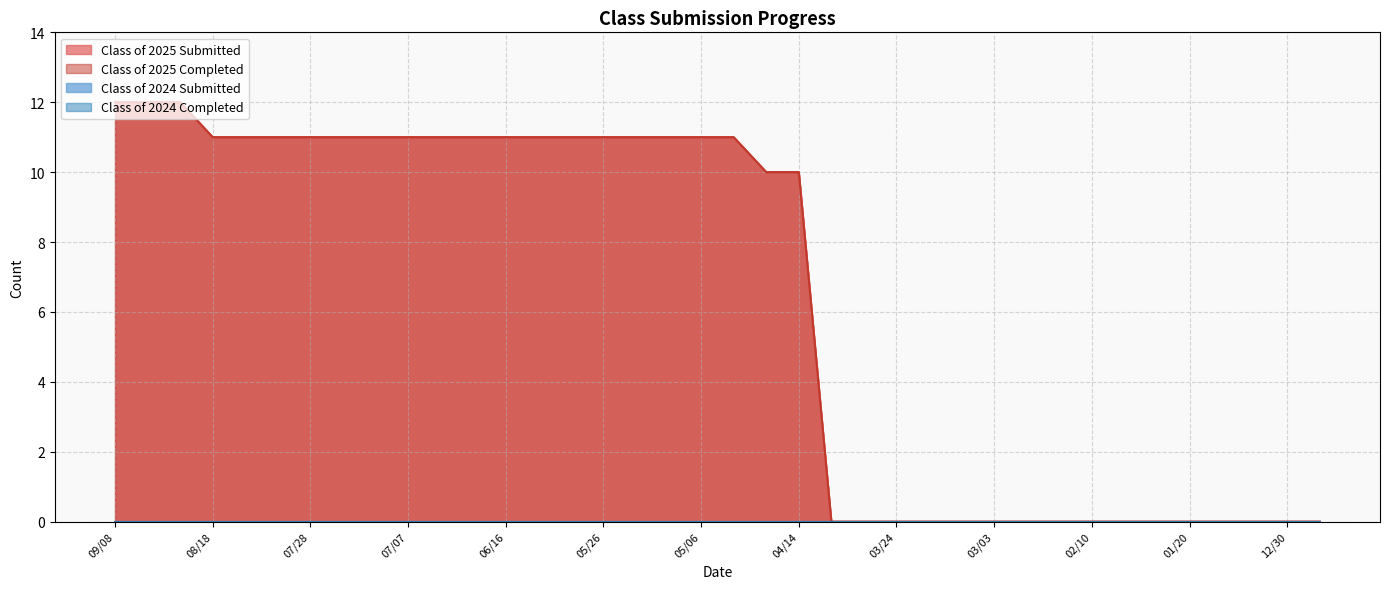

Reading left to right, list all the values displayed in this chart.

Class of 2025 Submitted: 12	12	12	11	11	11	11	11	11	11	11	11	11	11	11	11	11	11	11	11	10	10	0	0	0	0	0	0	0	0	0	0	0	0	0	0	0	0
Class of 2025 Completed: 12	12	12	11	11	11	11	11	11	11	11	11	11	11	11	11	11	11	11	11	10	10	0	0	0	0	0	0	0	0	0	0	0	0	0	0	0	0